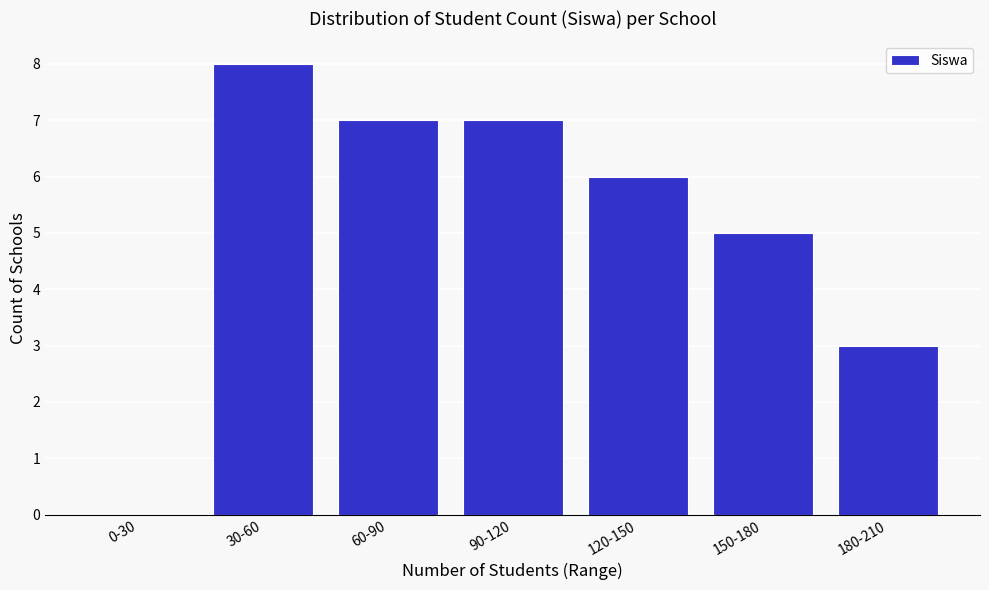

Reading left to right, transcribe all the data shown in this chart.

0-30=0	30-60=8	60-90=7	90-120=7	120-150=6	150-180=5	180-210=3